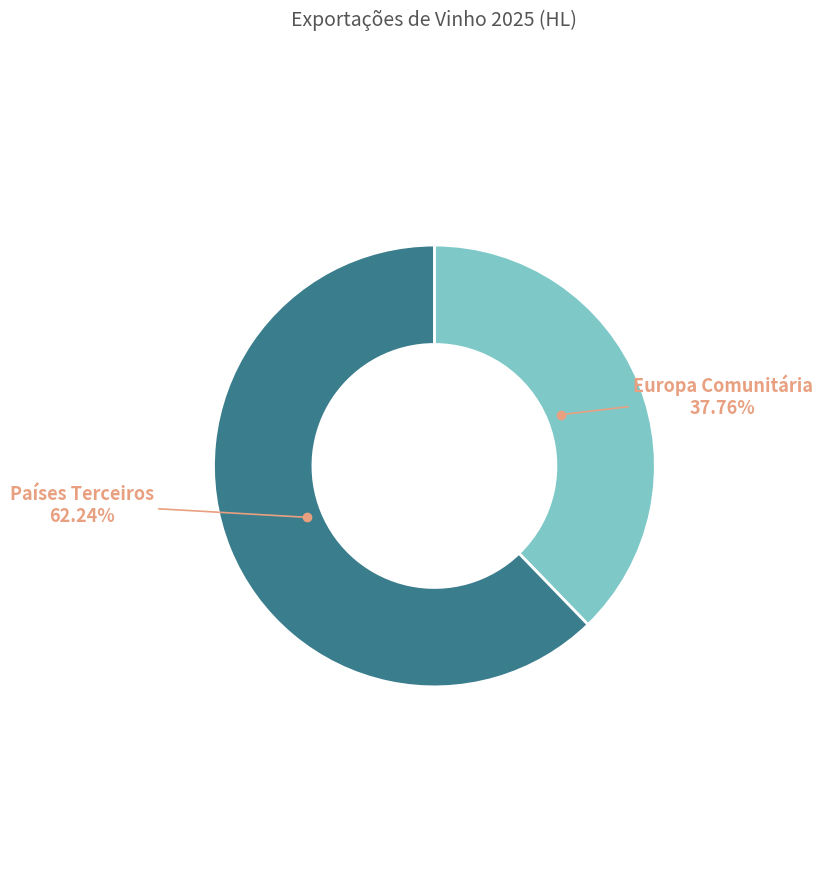

Does any single category account for the majority?

Yes